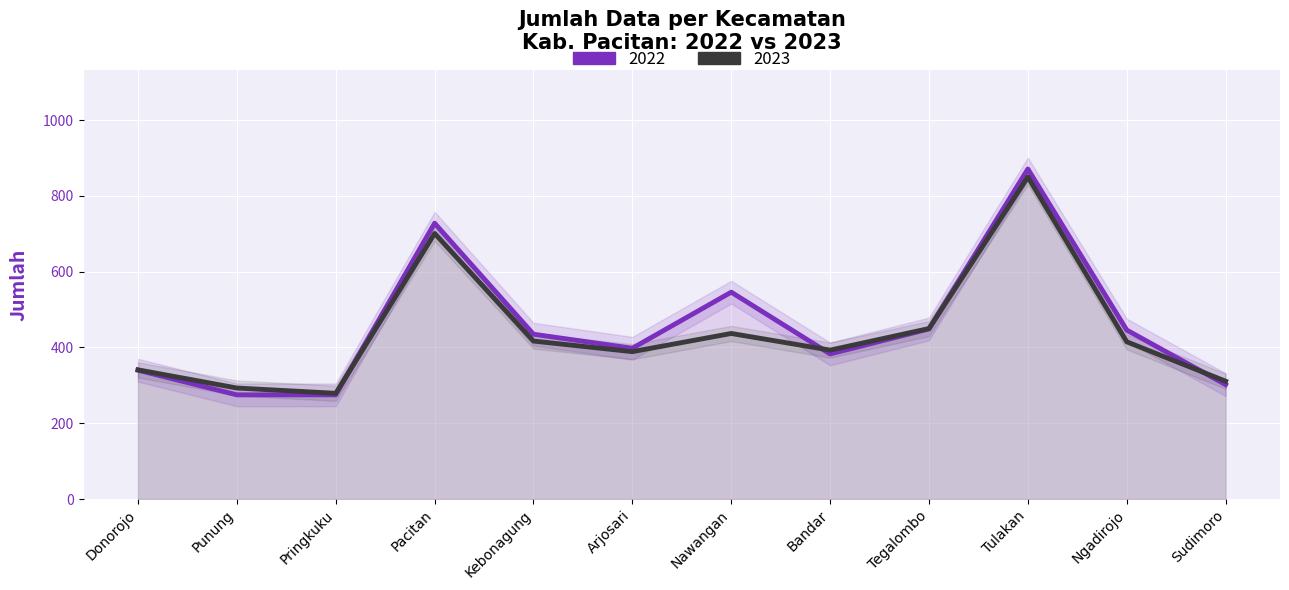

The 2023 series shows 311 at Sudimoro. True or false?

True